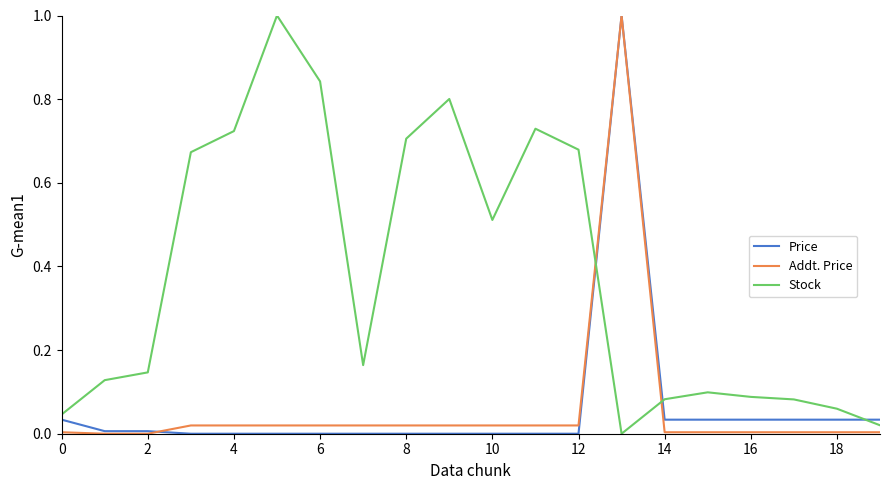

What is the greatest value displayed?

1.0